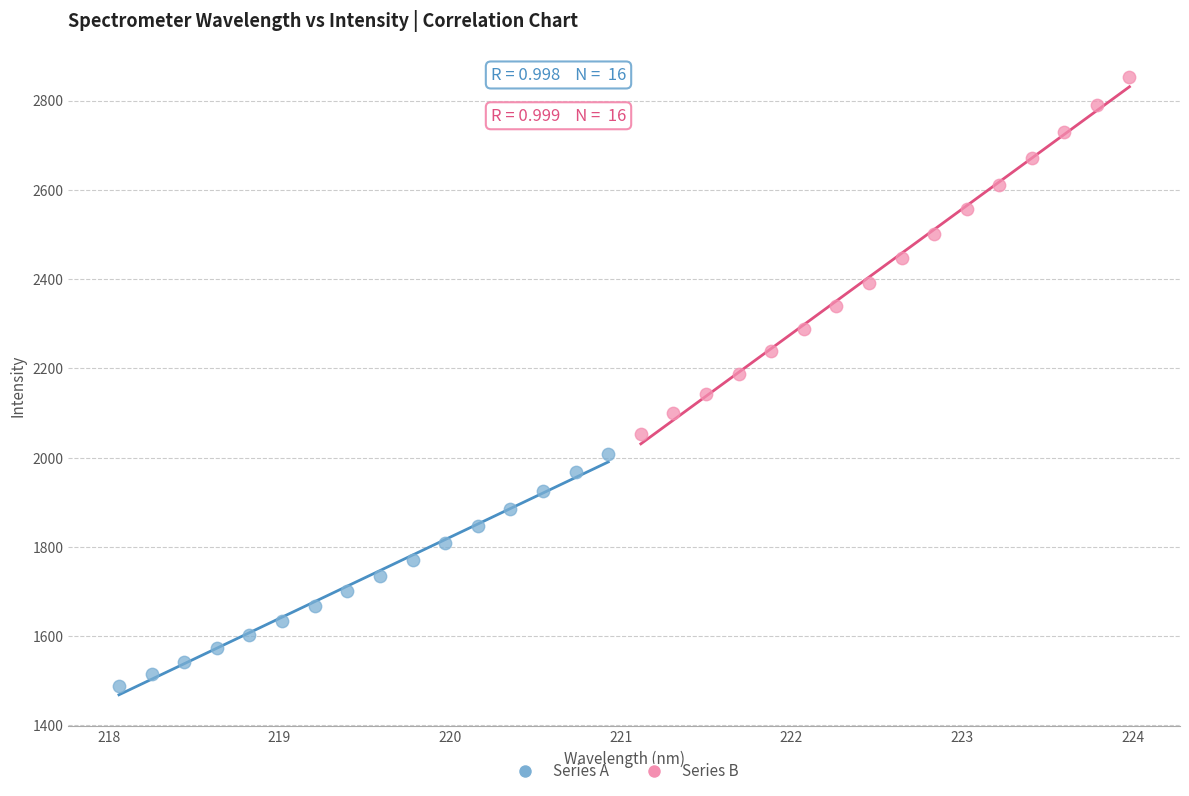

Which series has the largest Y range (max minus min)?

Series B